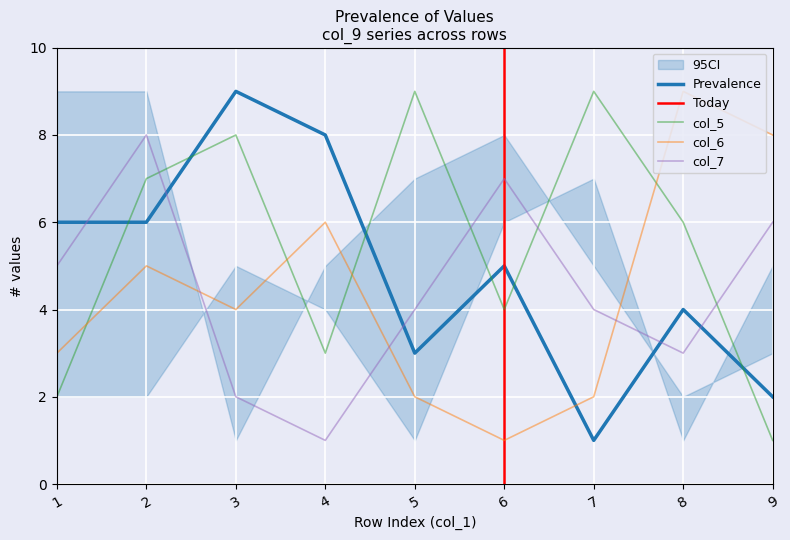

Which series ends up on top after the final intersection of Prevalence and col_6?

col_6